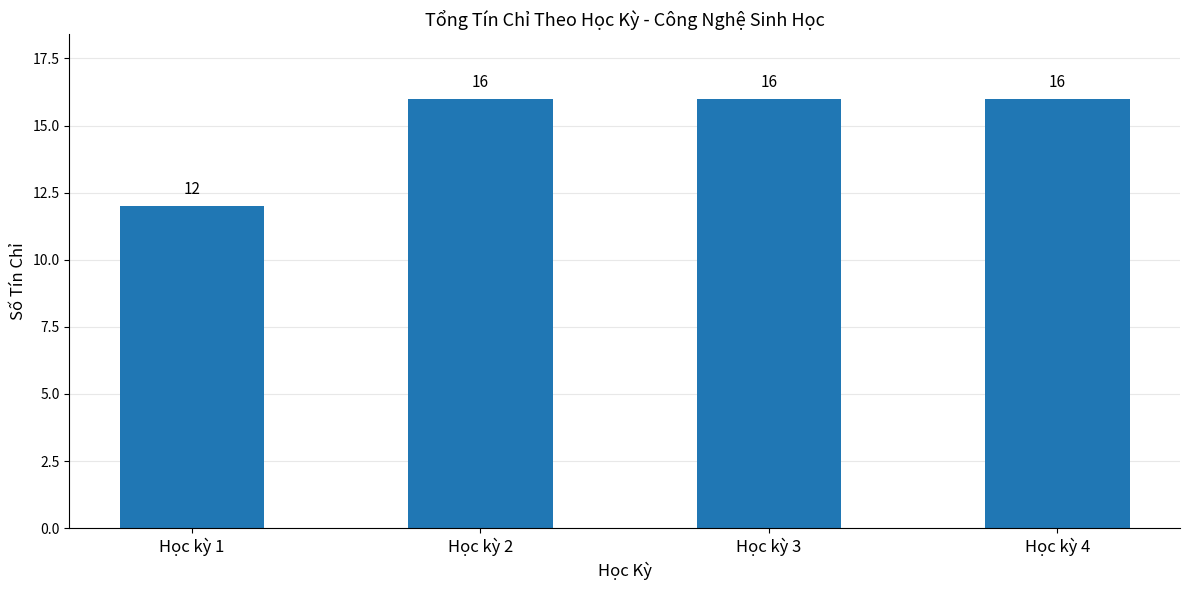

At which label is the value closest to 14?

Học kỳ 1